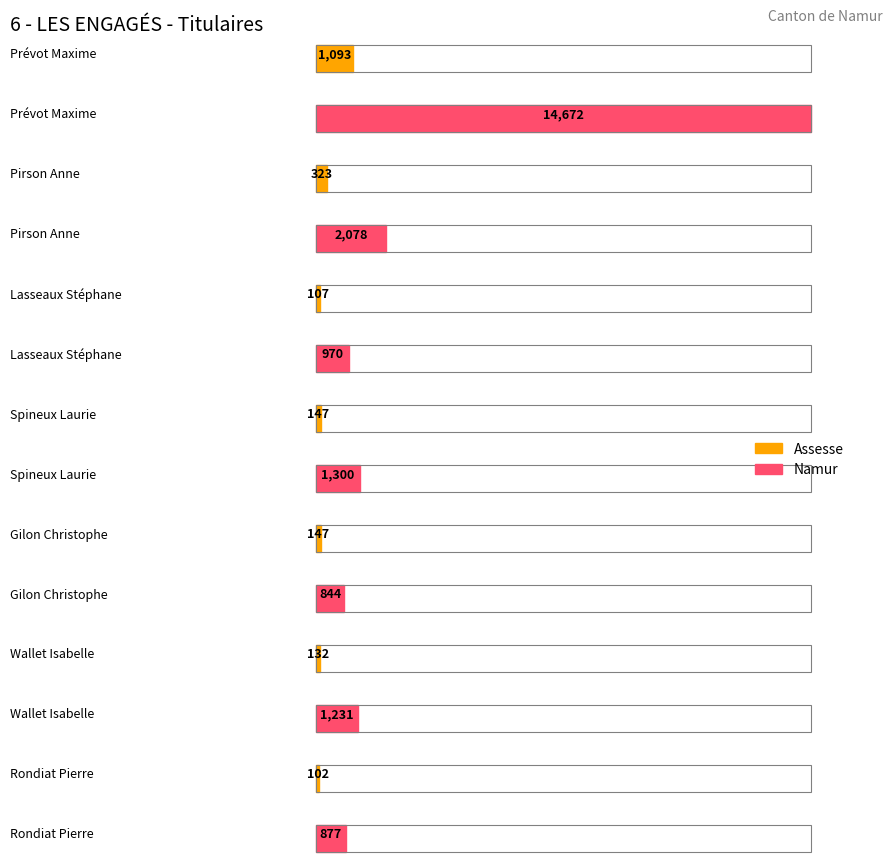

List the labels in order of Assesse value, smallest first.

Rondiat Pierre, Lasseaux Stéphane, Wallet Isabelle, Spineux Laurie, Gilon Christophe, Pirson Anne, Prévot Maxime